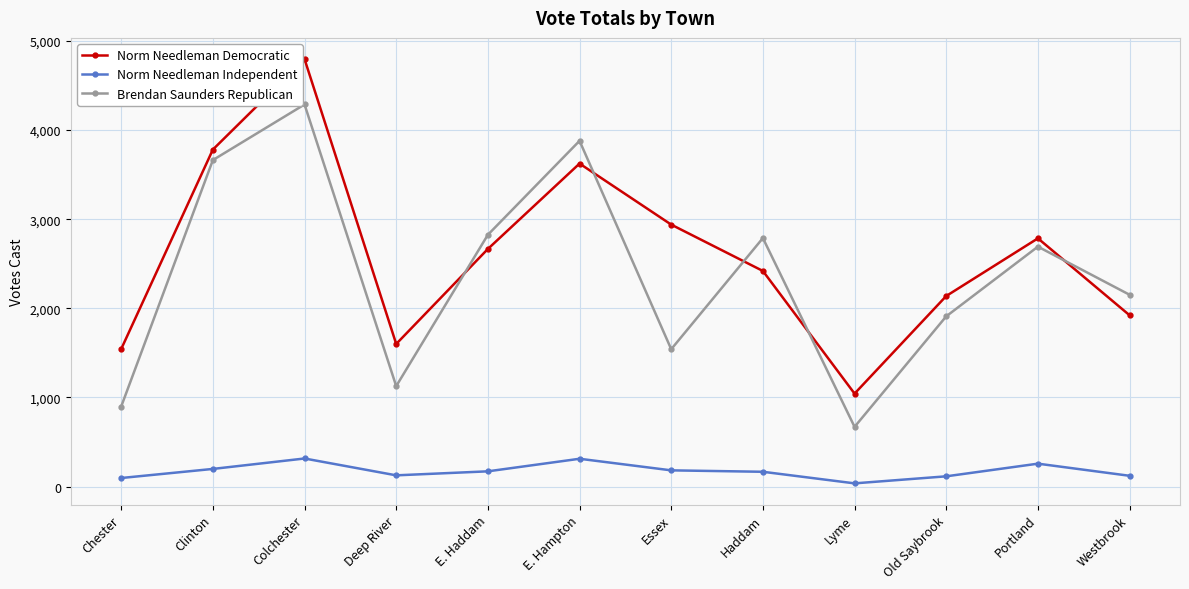

The value of Norm Needleman Democratic at Haddam is 2419. True or false?

True